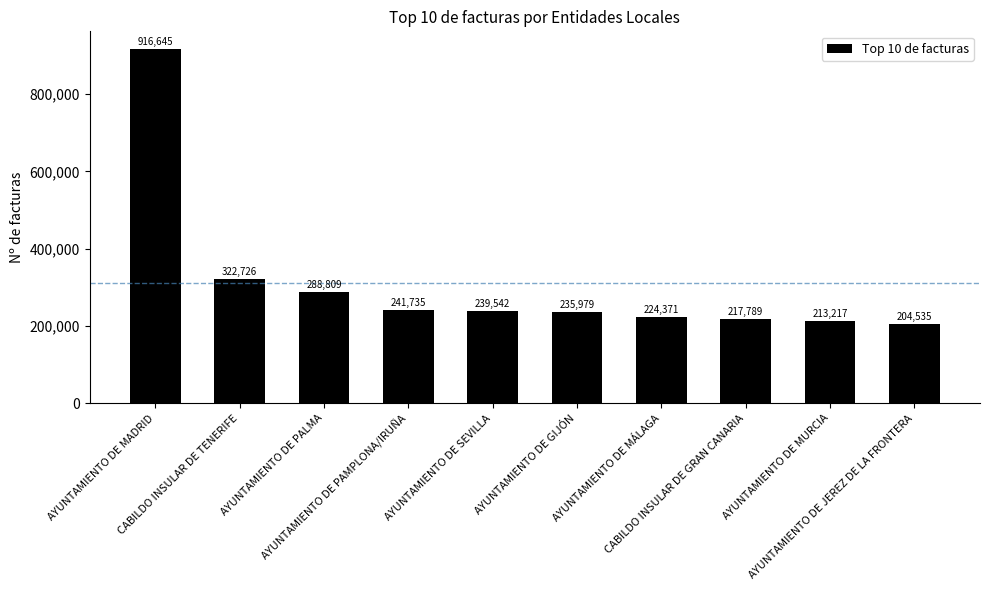

Rank the categories by value from lowest to highest.

AYUNTAMIENTO DE JEREZ DE LA FRONTERA, AYUNTAMIENTO DE MURCIA, CABILDO INSULAR DE GRAN CANARIA, AYUNTAMIENTO DE MÁLAGA, AYUNTAMIENTO DE GIJÓN, AYUNTAMIENTO DE SEVILLA, AYUNTAMIENTO DE PAMPLONA/IRUÑA, AYUNTAMIENTO DE PALMA, CABILDO INSULAR DE TENERIFE, AYUNTAMIENTO DE MADRID